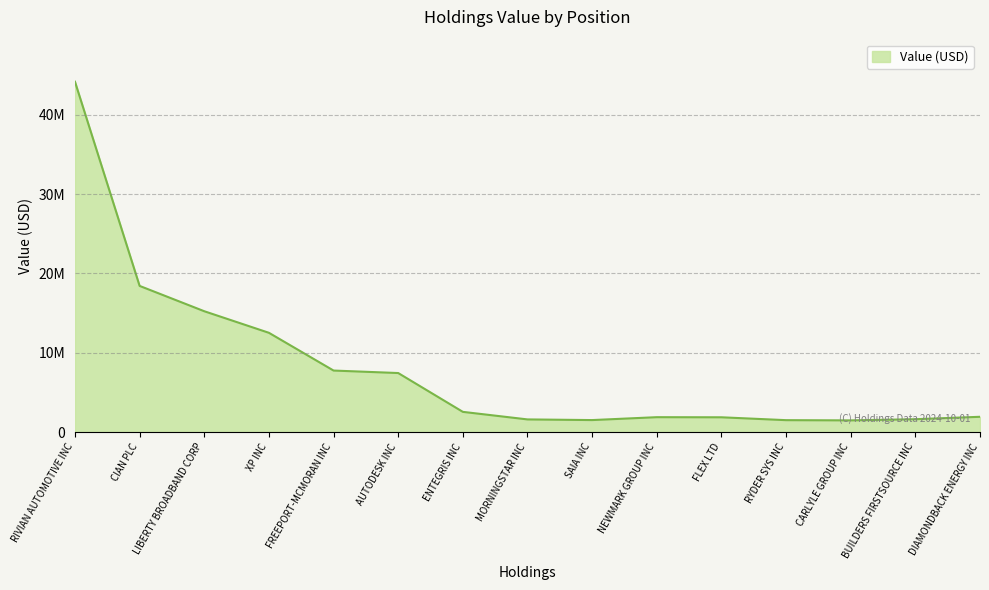

At which category does the data reach its first local valley?

SAIA INC